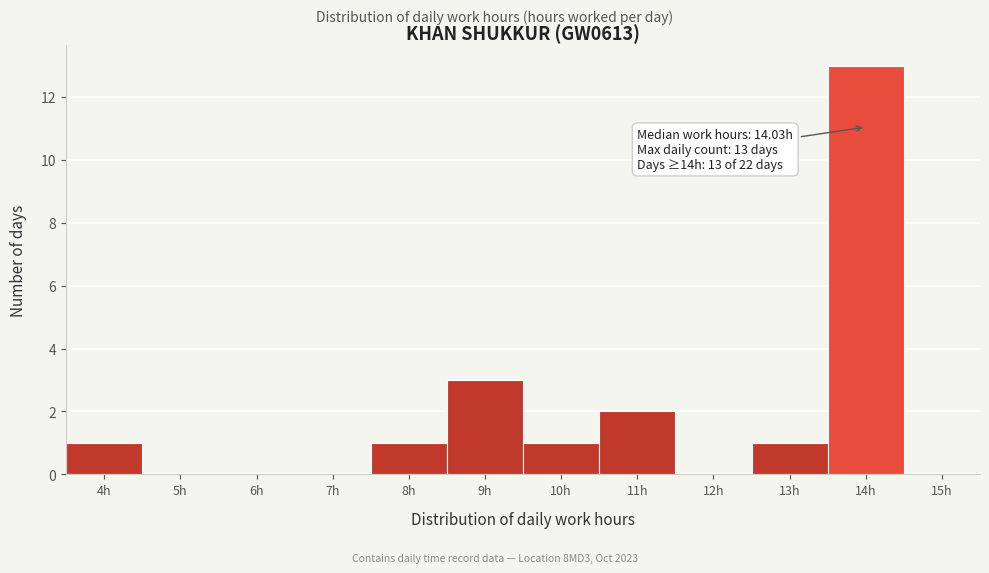

Reading left to right, transcribe all the data shown in this chart.

4h=1	5h=0	6h=0	7h=0	8h=1	9h=3	10h=1	11h=2	12h=0	13h=1	14h=13	15h=0